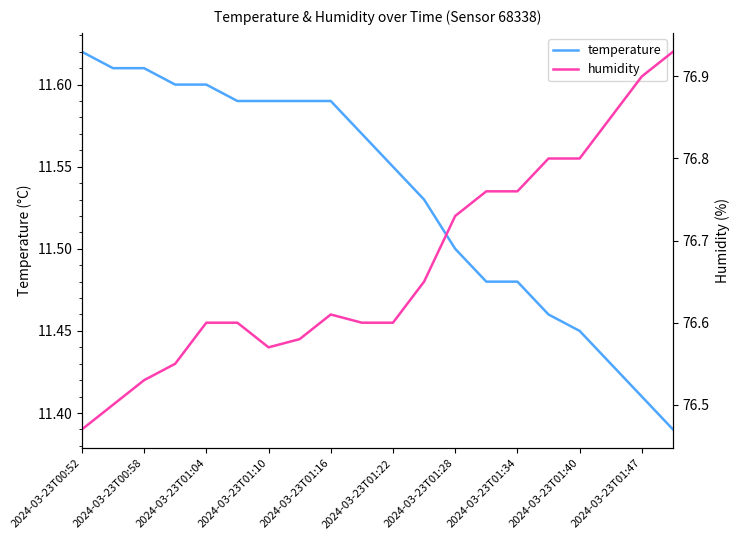

True or false: temperature and humidity intersect in this chart.

False